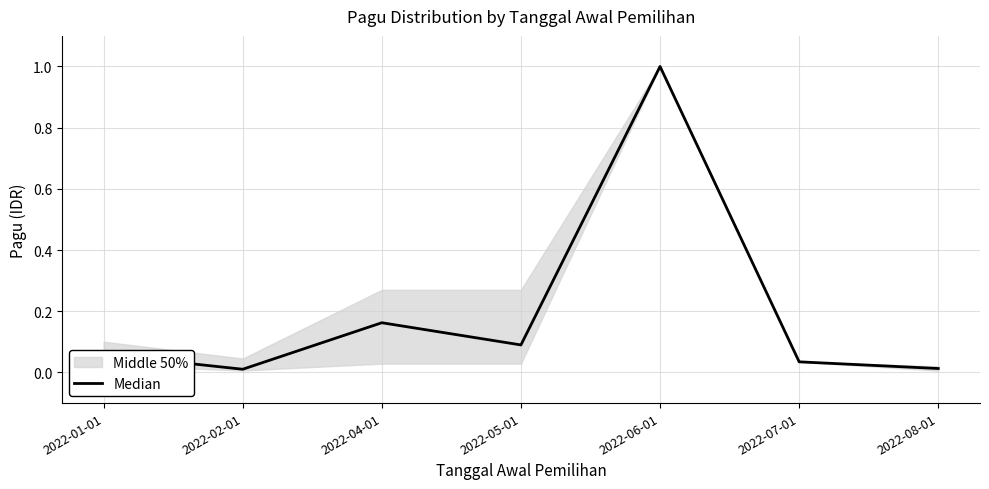

List the labels in order of value, largest first.

2022-06-01, 2022-04-01, 2022-05-01, 2022-01-01, 2022-07-01, 2022-08-01, 2022-02-01